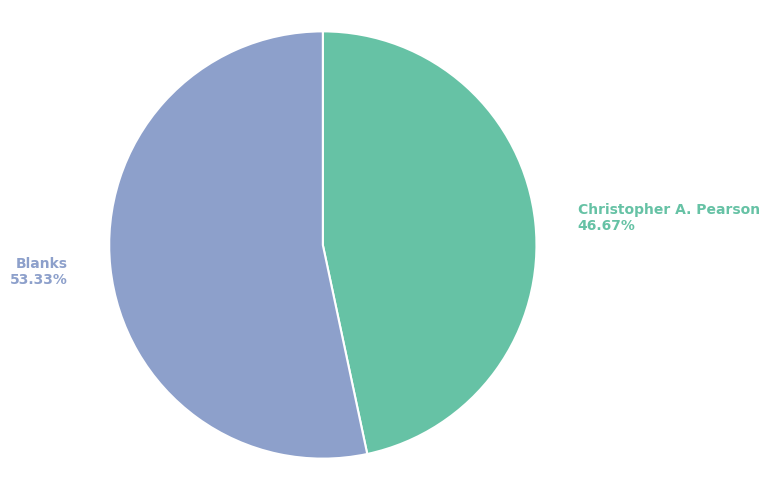

What is the largest slice in the pie chart?

Blanks